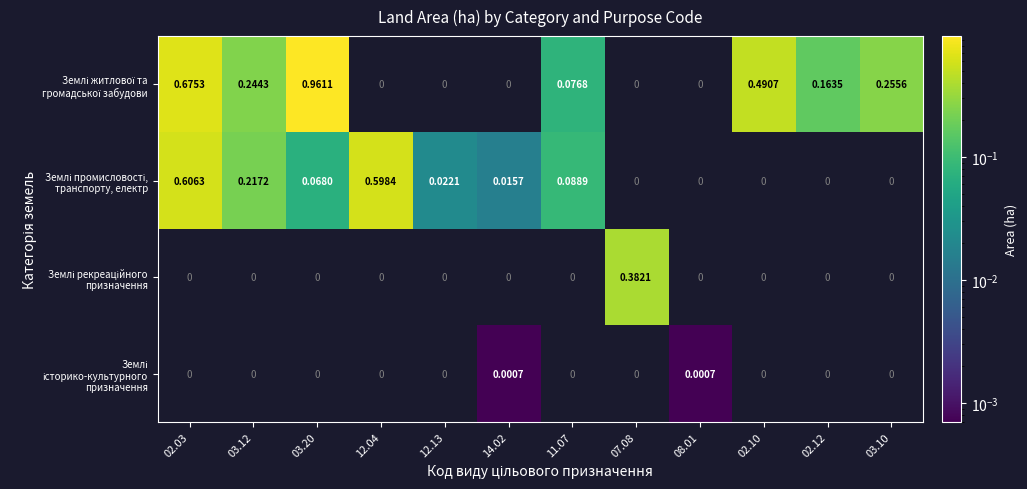

Which label corresponds to the largest value in the chart?

03.20